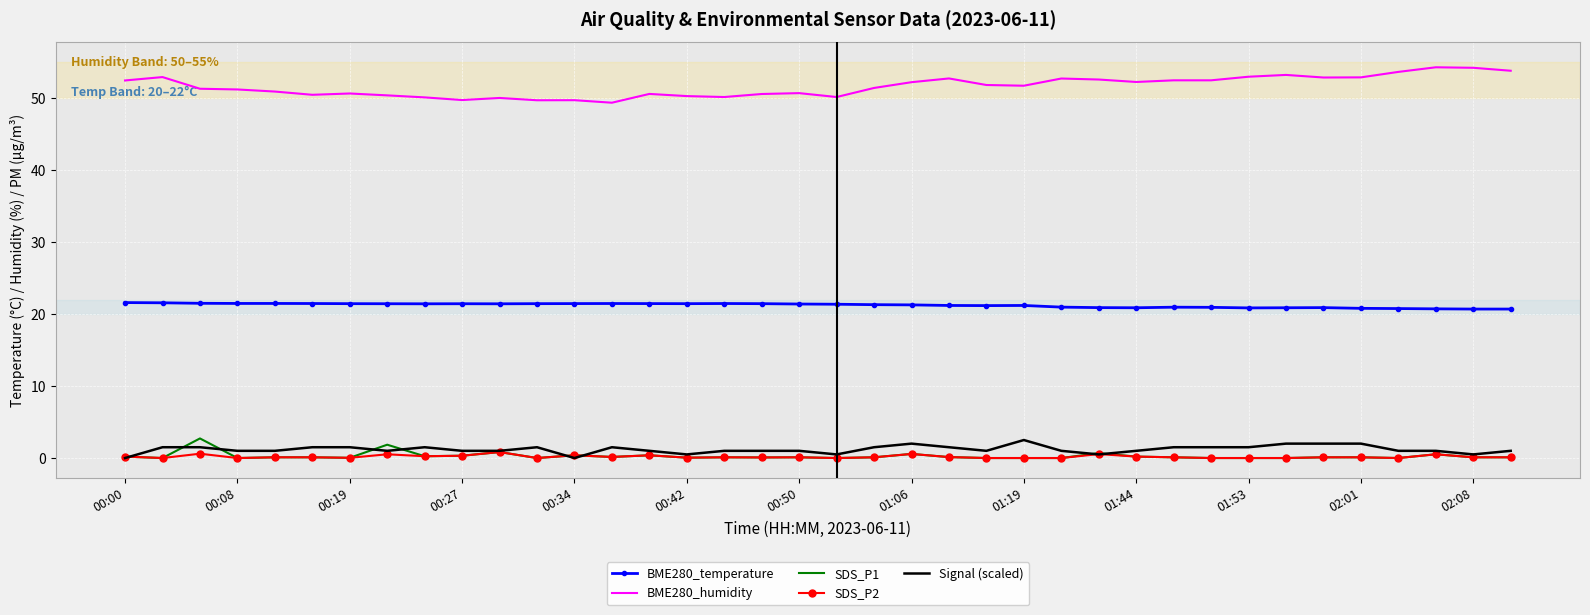

True or false: BME280_temperature has more than 1 points higher than both neighbors.

True